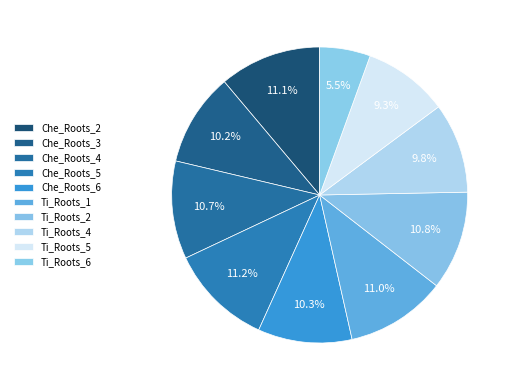

How many segments does this pie chart have?

10